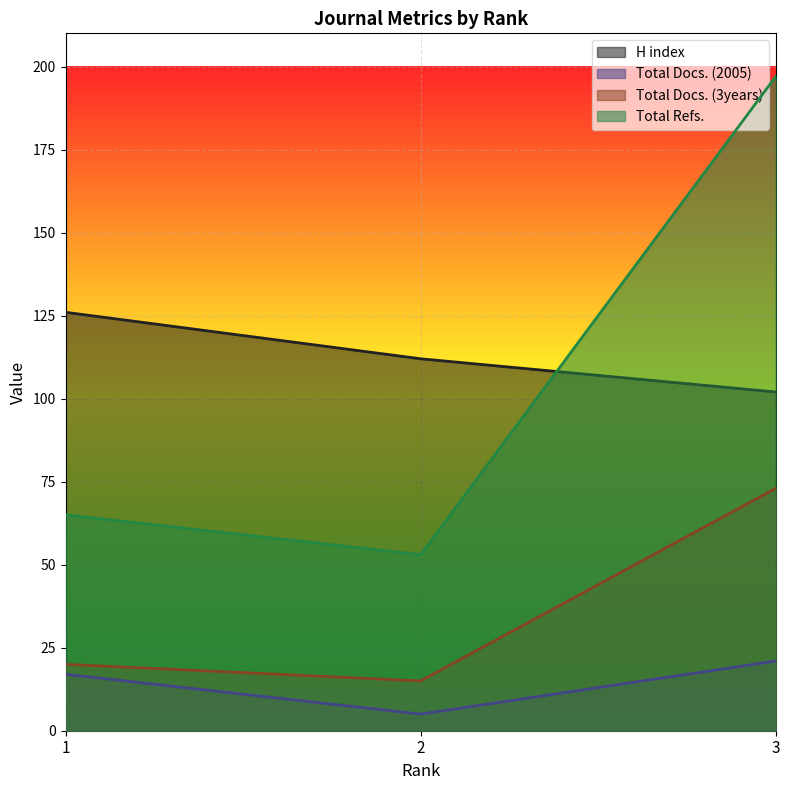

Which series changed the most between 1 and 3?

Total Refs.